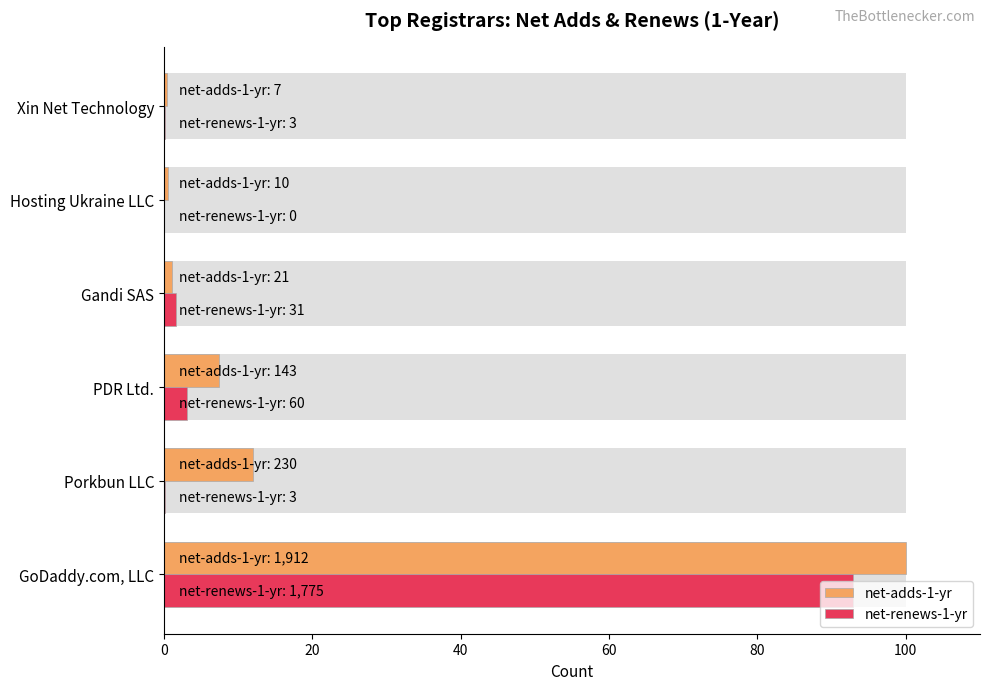

How many data points does each series have?

6